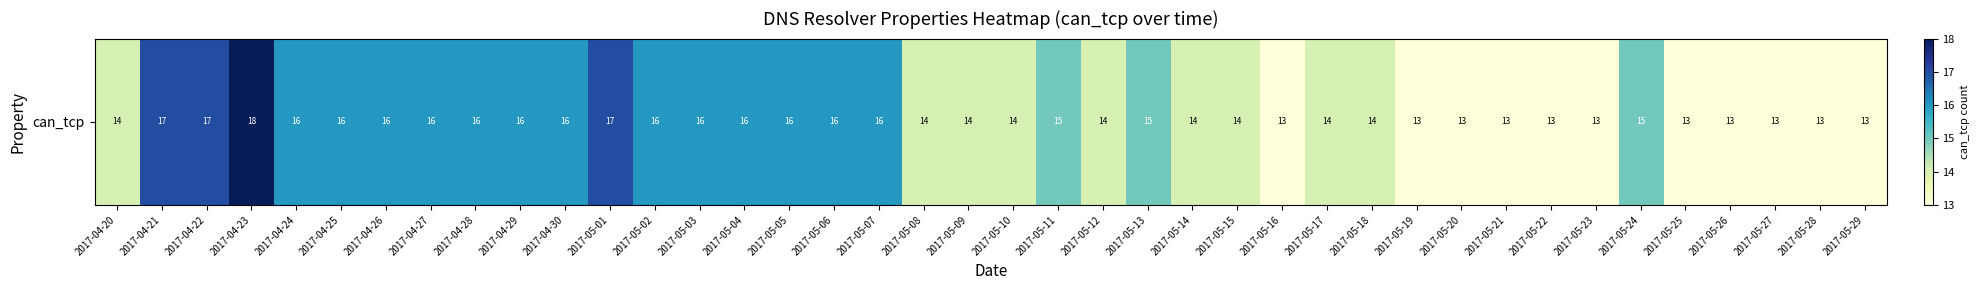

List the labels in order of value, largest first.

2017-04-23, 2017-04-21, 2017-04-22, 2017-05-01, 2017-04-24, 2017-04-25, 2017-04-26, 2017-04-27, 2017-04-28, 2017-04-29, 2017-04-30, 2017-05-02, 2017-05-03, 2017-05-04, 2017-05-05, 2017-05-06, 2017-05-07, 2017-05-11, 2017-05-13, 2017-05-24, 2017-04-20, 2017-05-08, 2017-05-09, 2017-05-10, 2017-05-12, 2017-05-14, 2017-05-15, 2017-05-17, 2017-05-18, 2017-05-16, 2017-05-19, 2017-05-20, 2017-05-21, 2017-05-22, 2017-05-23, 2017-05-25, 2017-05-26, 2017-05-27, 2017-05-28, 2017-05-29